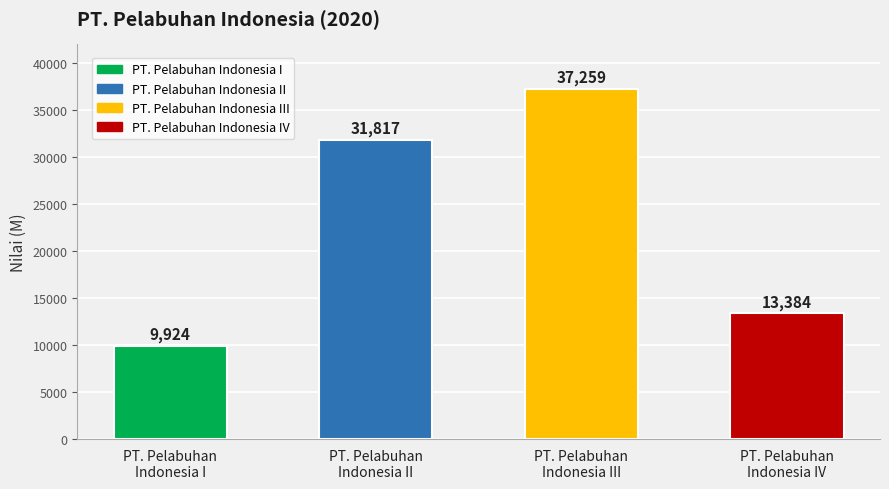

List the labels in order of value, largest first.

PT. Pelabuhan
Indonesia III, PT. Pelabuhan
Indonesia II, PT. Pelabuhan
Indonesia IV, PT. Pelabuhan
Indonesia I